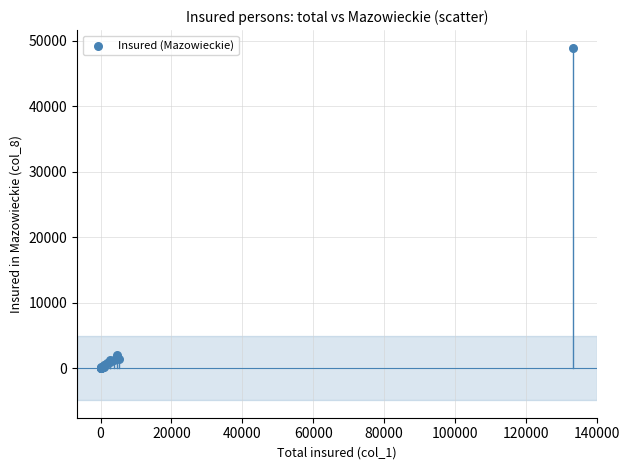

What Y value in the scatter plot is closest to 24466?

2012